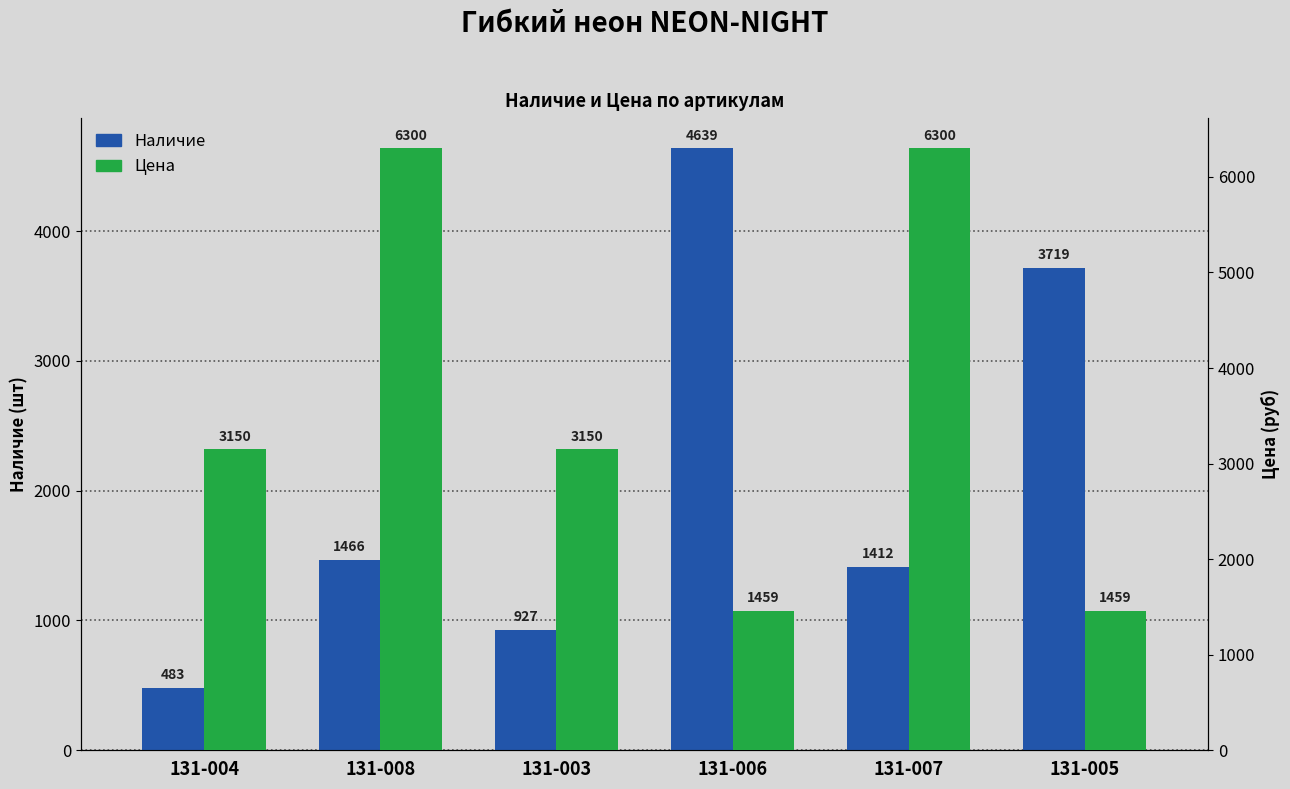

List the series in order of their overall mean, highest first.

Цена, Наличие